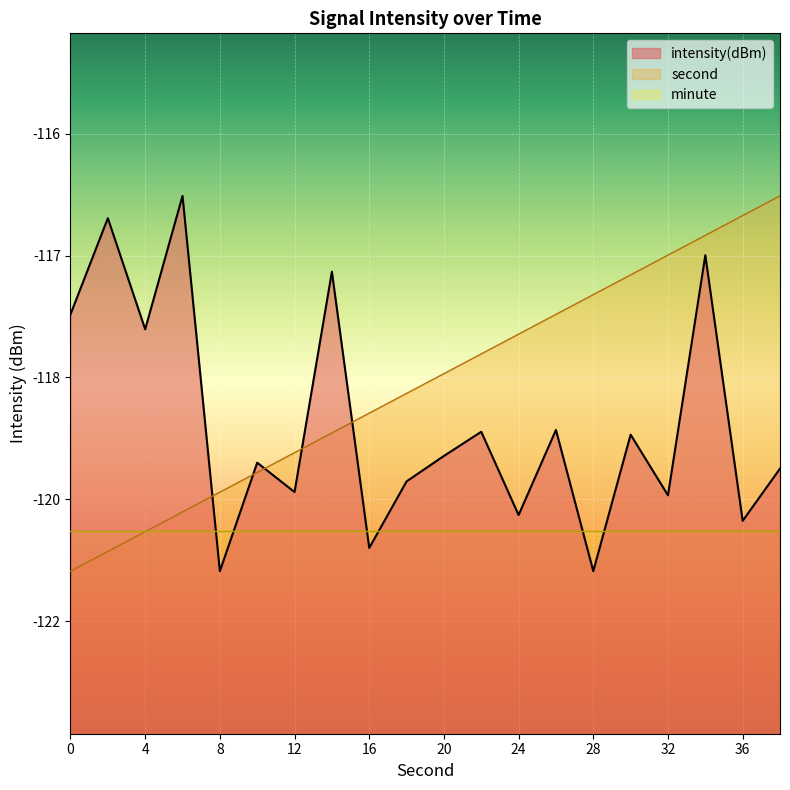

Which series changed the most between 4 and 10?

intensity(dBm)